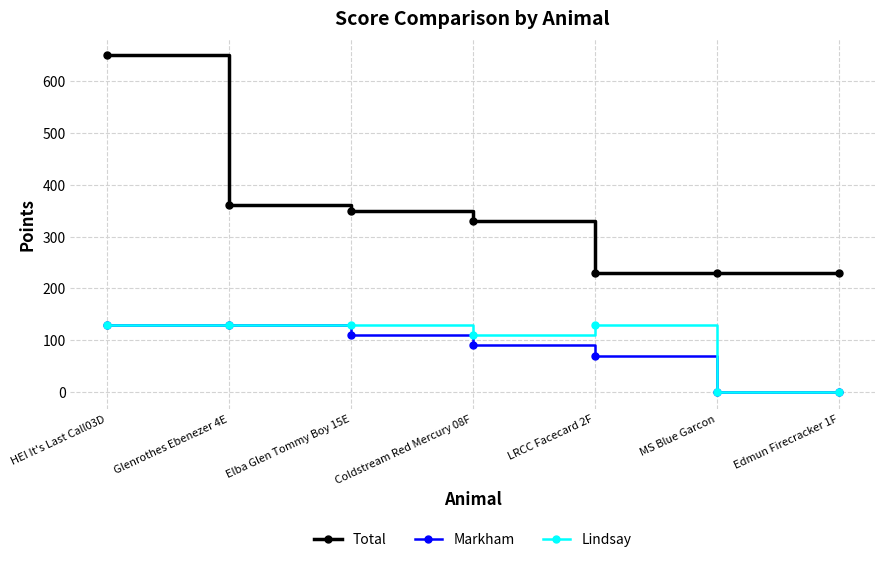

True or false: Total and Lindsay cross at least once.

False